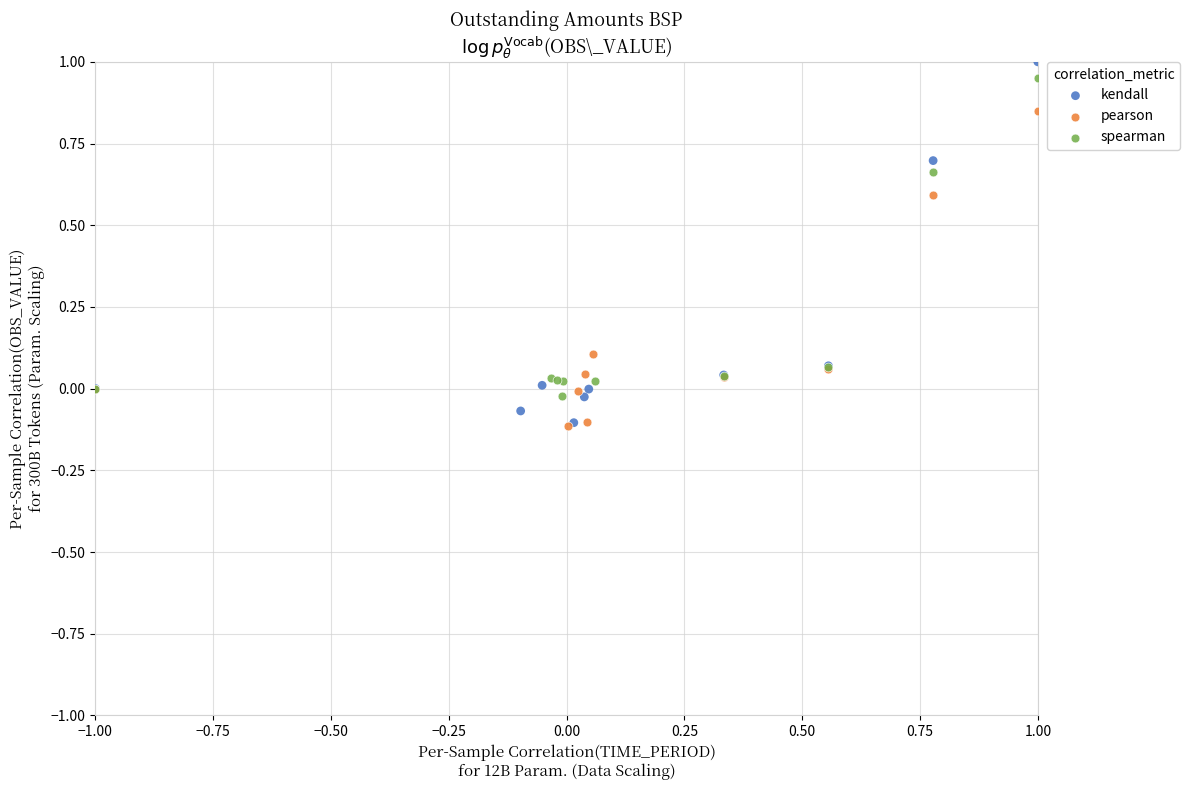

Which series has the widest spread of Y values?

kendall